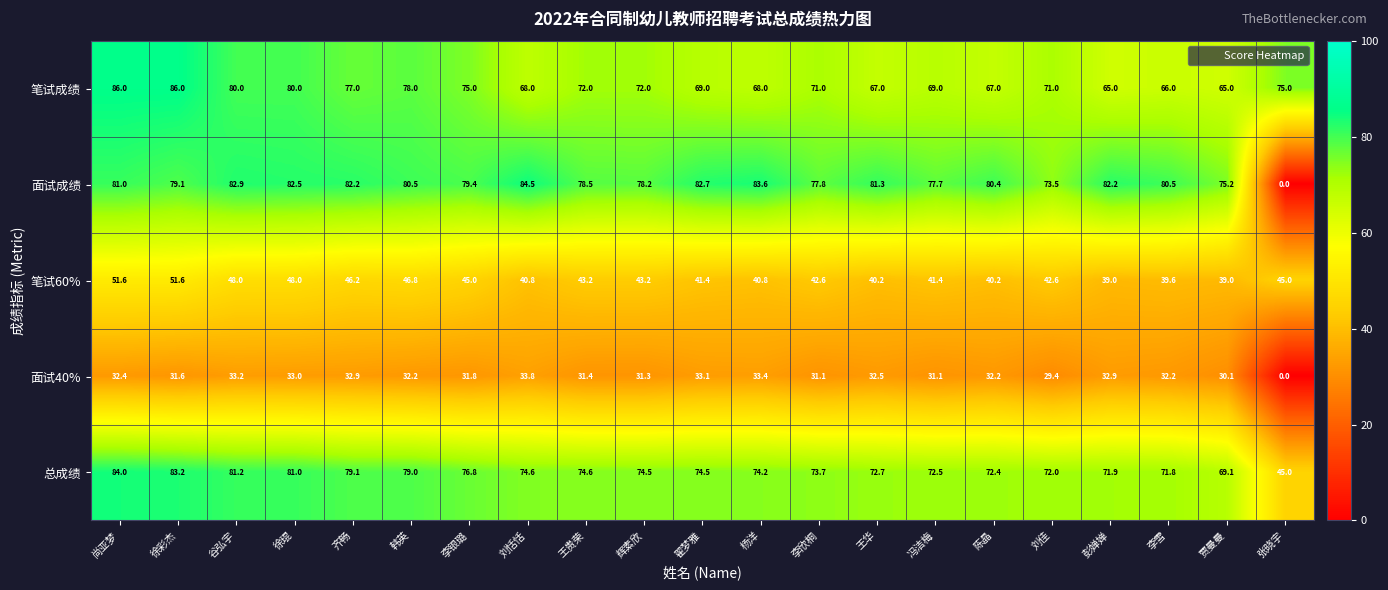

What value does the 笔试60% series have at 李银璐?

45.0